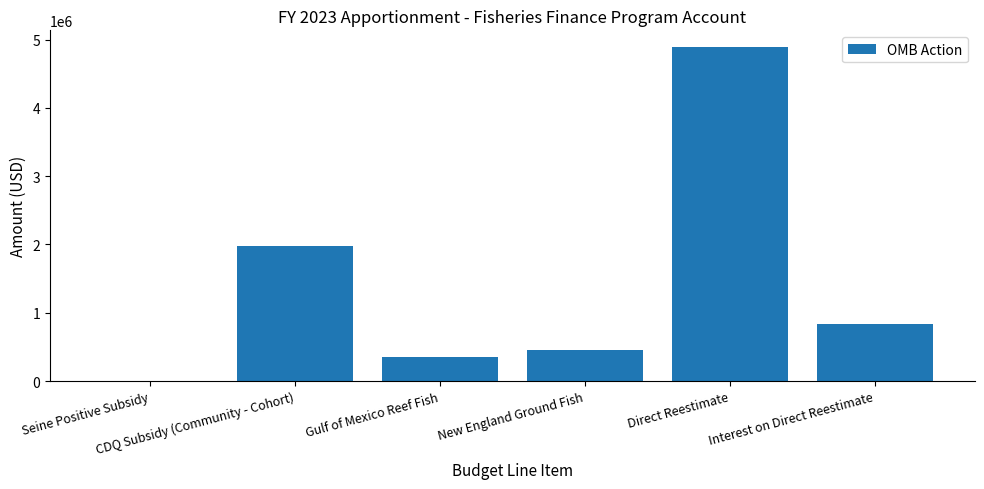

What is the sum of all values?

8503115